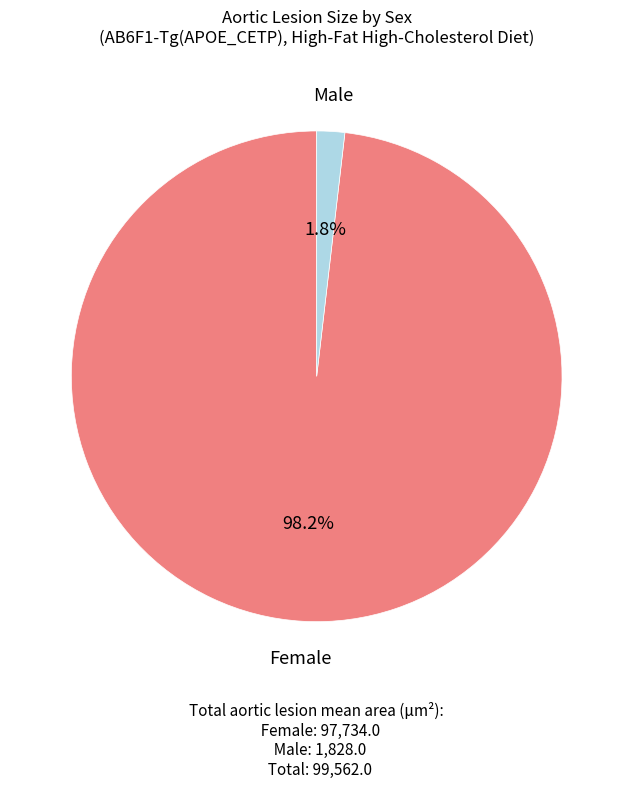

Is there any slice that represents more than half of the pie?

Yes